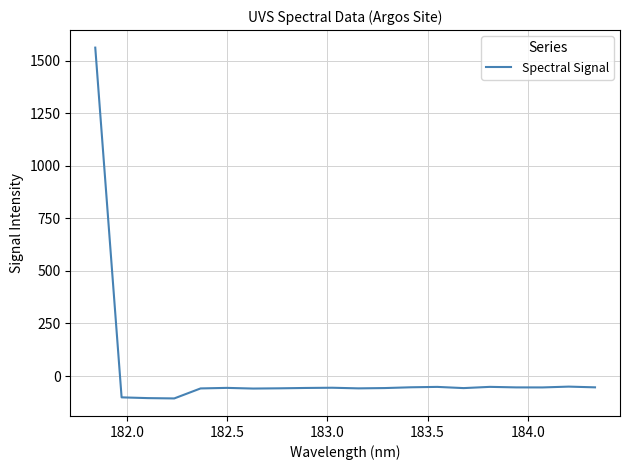

What is the minimum value shown in the chart?

-106.5